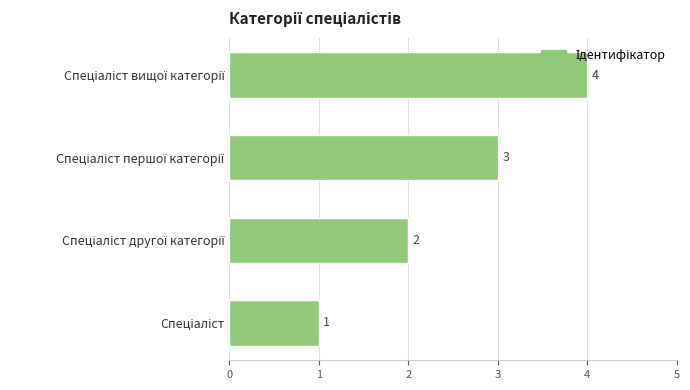

What is the maximum value shown in the chart?

4